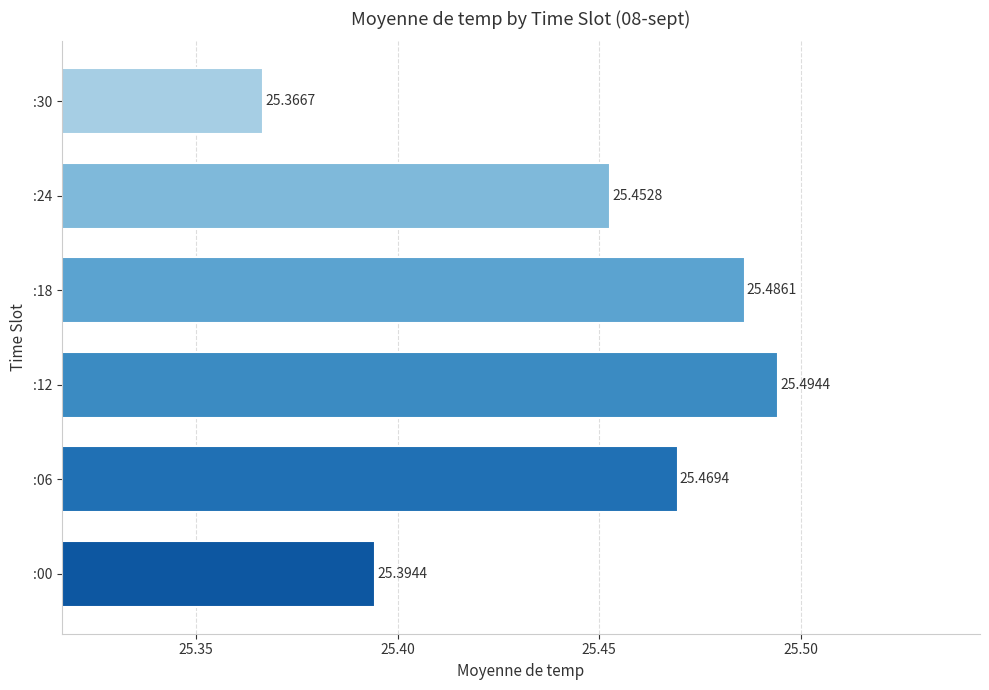

Which has a higher value, :30 or :06?

:06